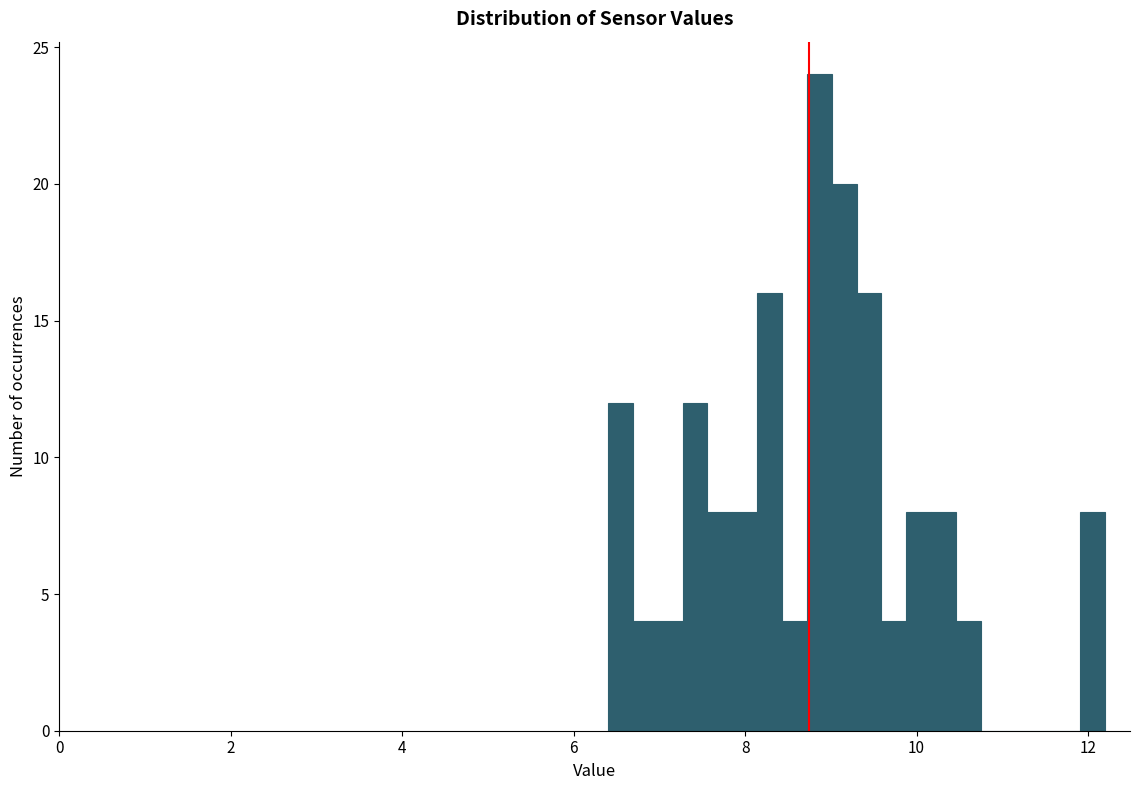

Around what value on the x-axis is the tallest bar? Give the approximate position of its centre, as read against the axis.

8.8